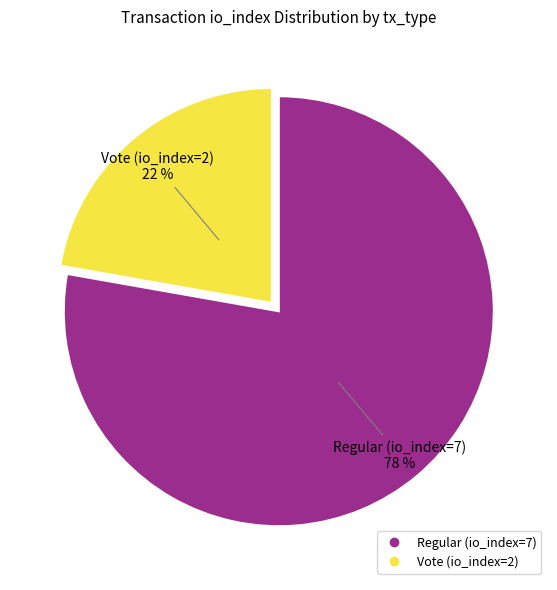

How many slices are in this pie chart?

2